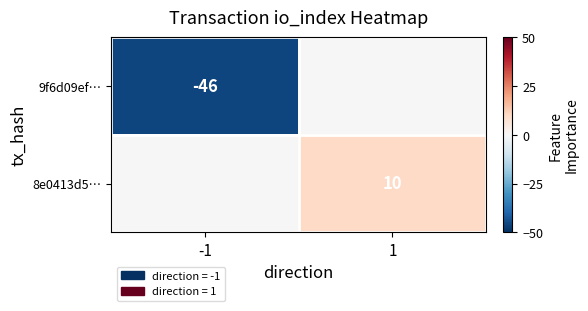

The 9f6d09ef… series shows -46 at -1. True or false?

True